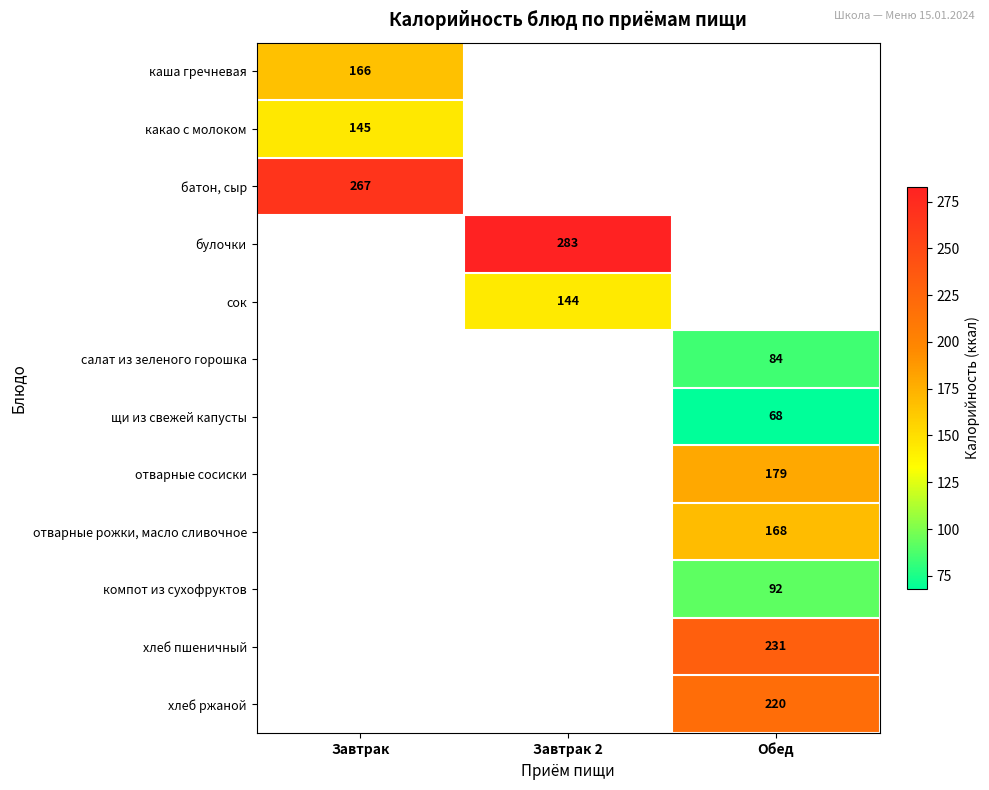

True or false: салат из зеленого горошка has a value of 84 at Обед.

True